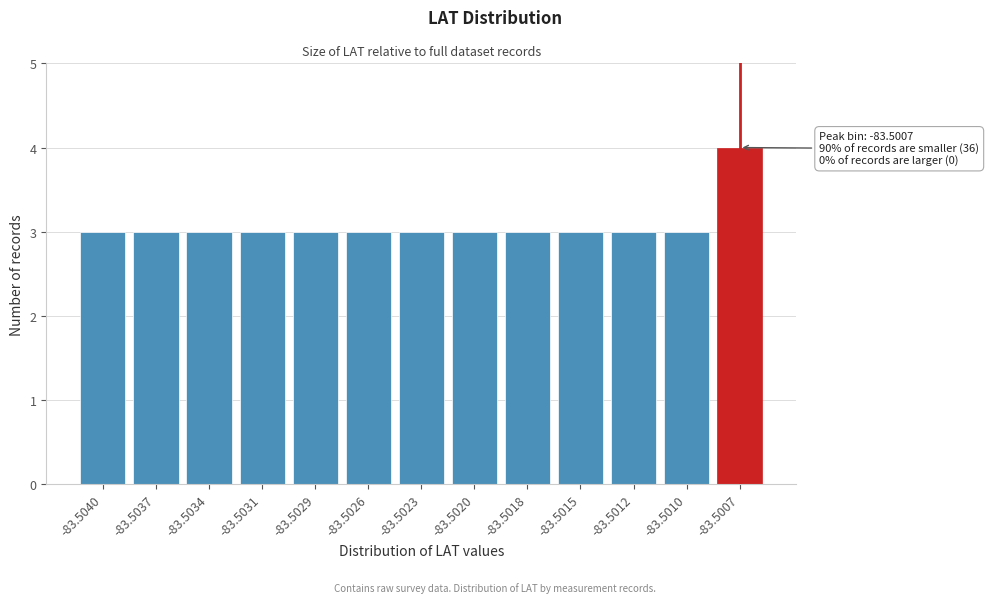

Reading left to right, list all the values displayed in this chart.

-83.5040=3	-83.5037=3	-83.5034=3	-83.5031=3	-83.5029=3	-83.5026=3	-83.5023=3	-83.5020=3	-83.5018=3	-83.5015=3	-83.5012=3	-83.5010=3	-83.5007=4